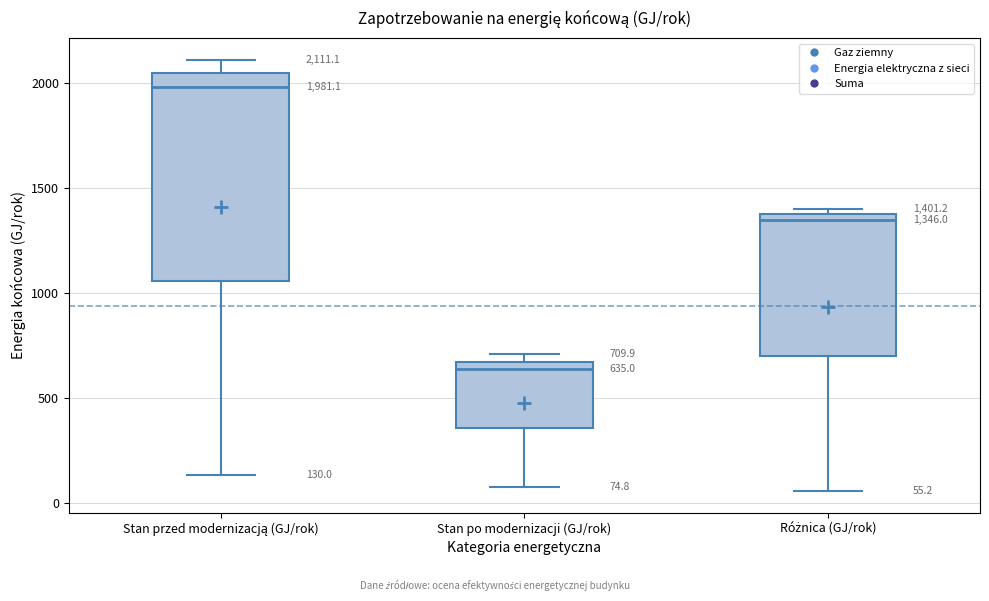

Which box's median line is the highest?

Stan przed modernizacją (GJ/rok)